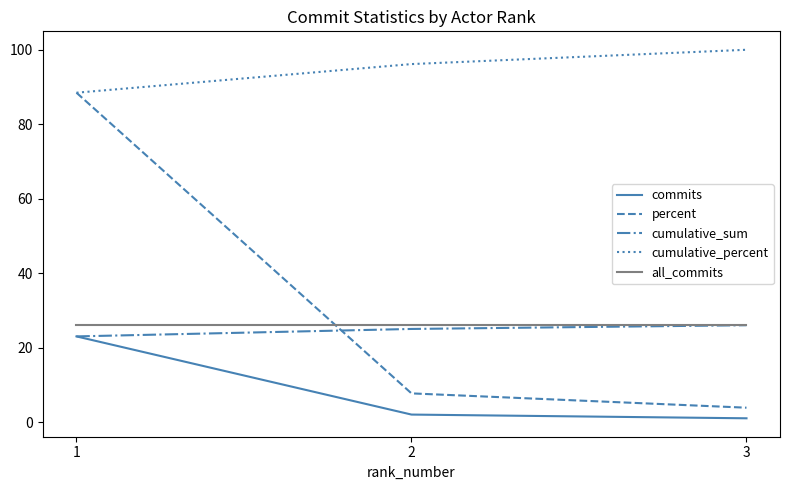

Is this an area chart (filled region under the line)?

No